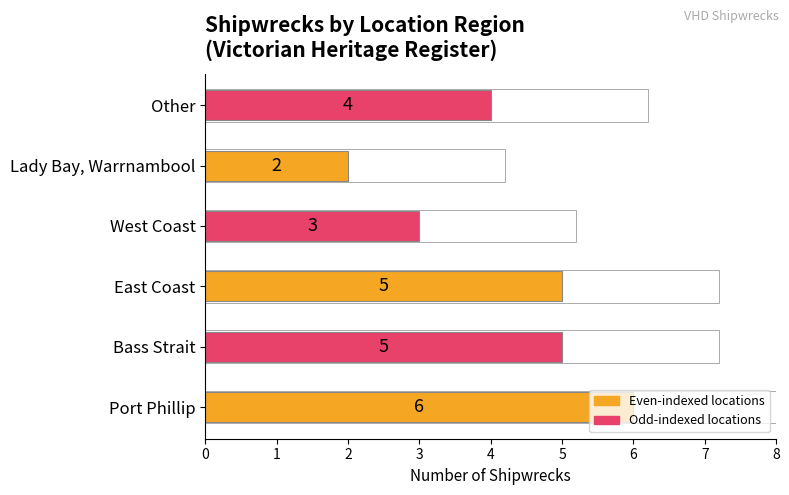

The value at Port Phillip is 6. True or false?

True